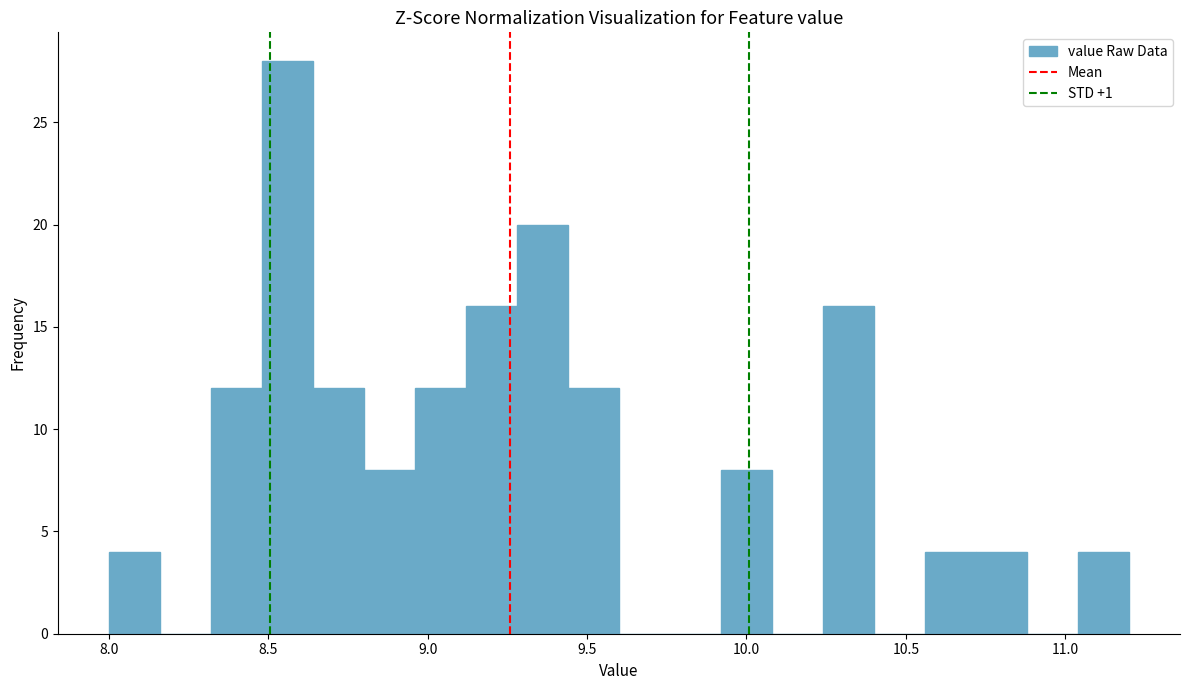

Around what value on the x-axis is the tallest bar? Give the approximate position of its centre, as read against the axis.

8.55